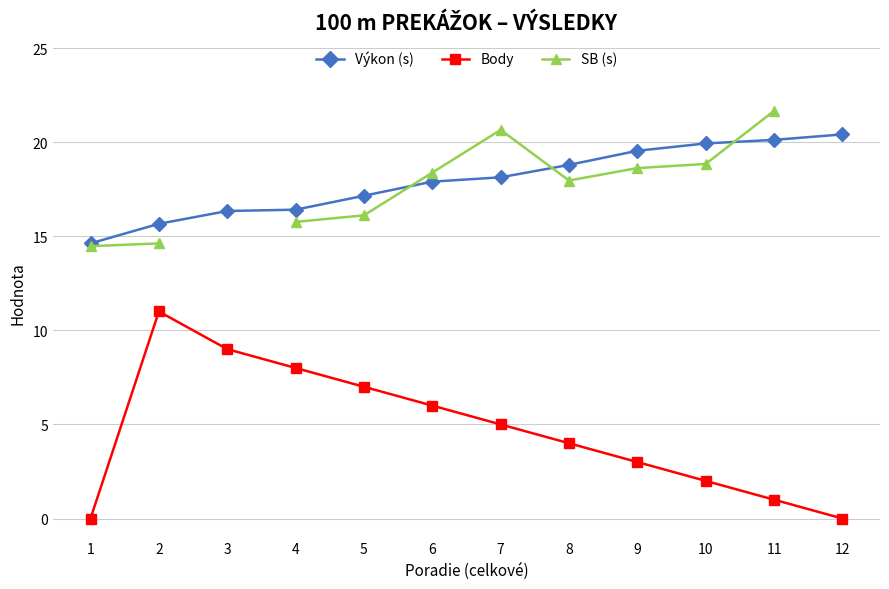

True or false: SB (s) and Výkon (s) intersect in this chart.

True